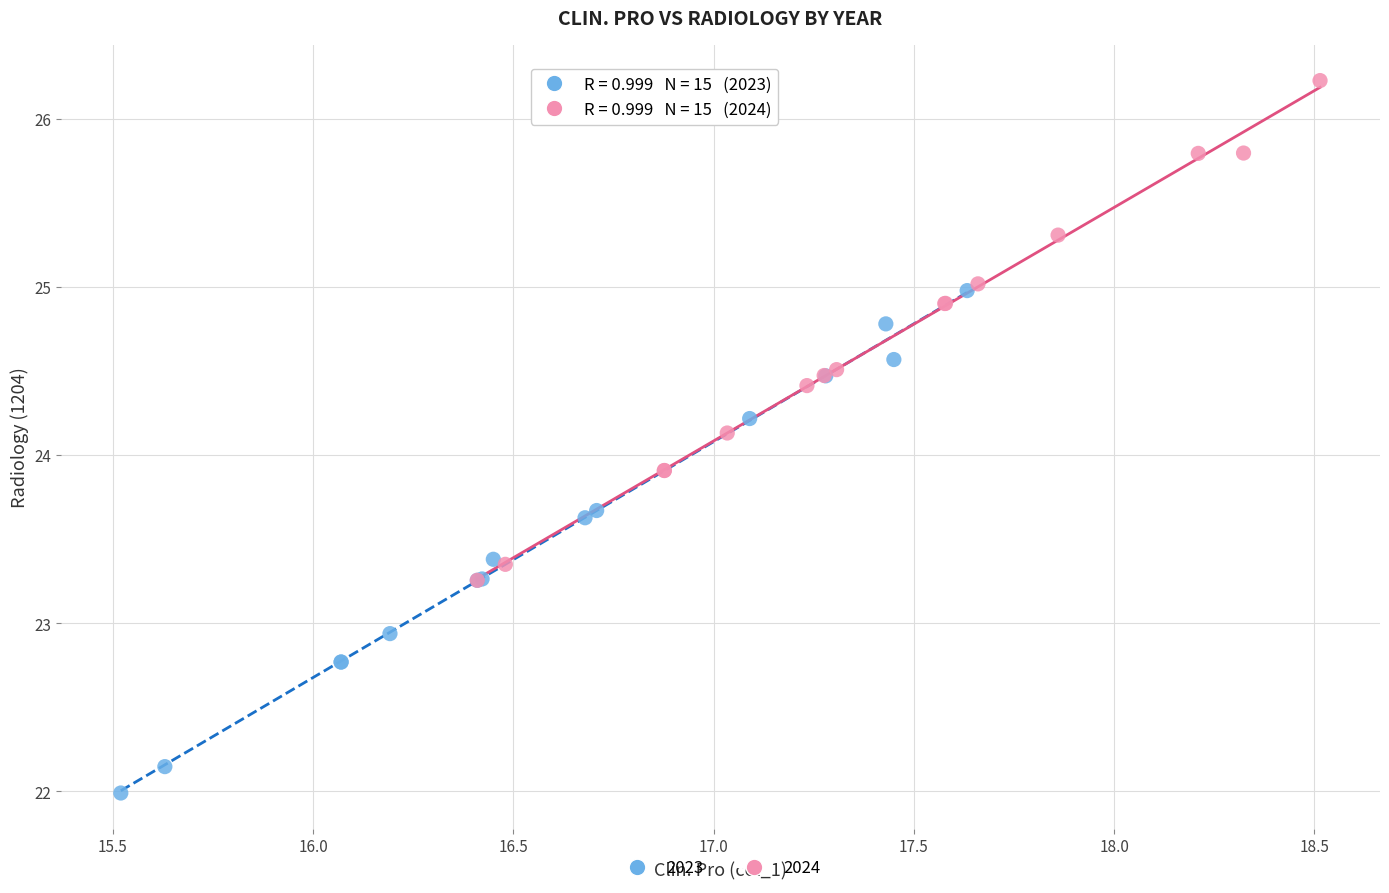

Which series contains the lowest Y value?

2023